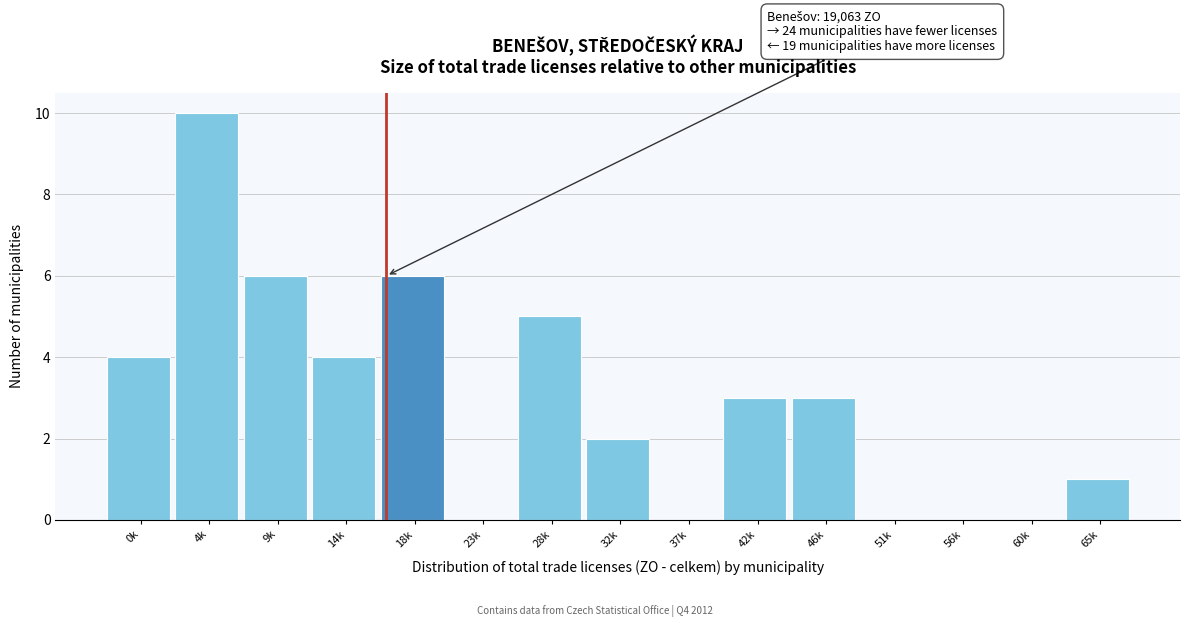

Reading left to right, what are all the values shown in this chart?

0k=4	4k=10	9k=6	14k=4	18k=6	23k=0	28k=5	32k=2	37k=0	42k=3	46k=3	51k=0	56k=0	60k=0	65k=1